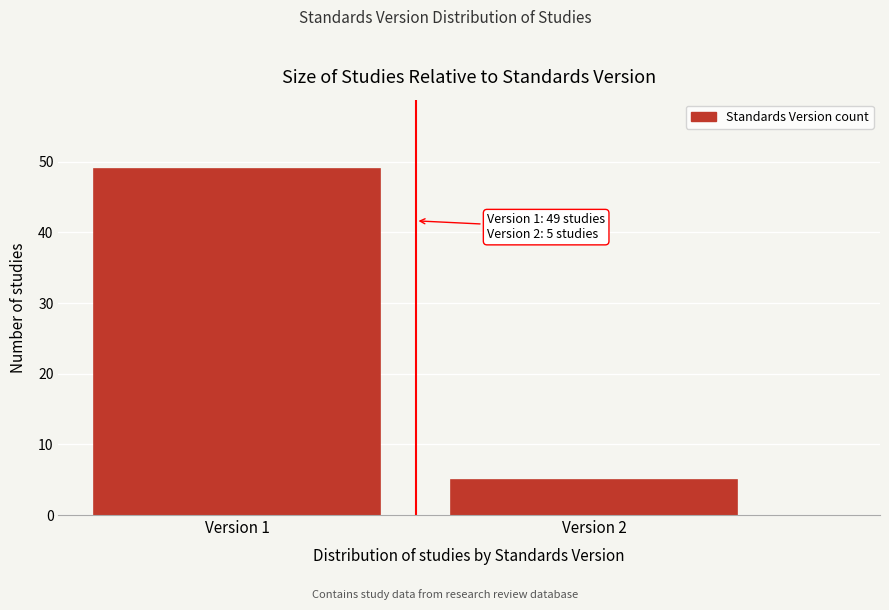

Reading left to right, transcribe all the data shown in this chart.

49	5